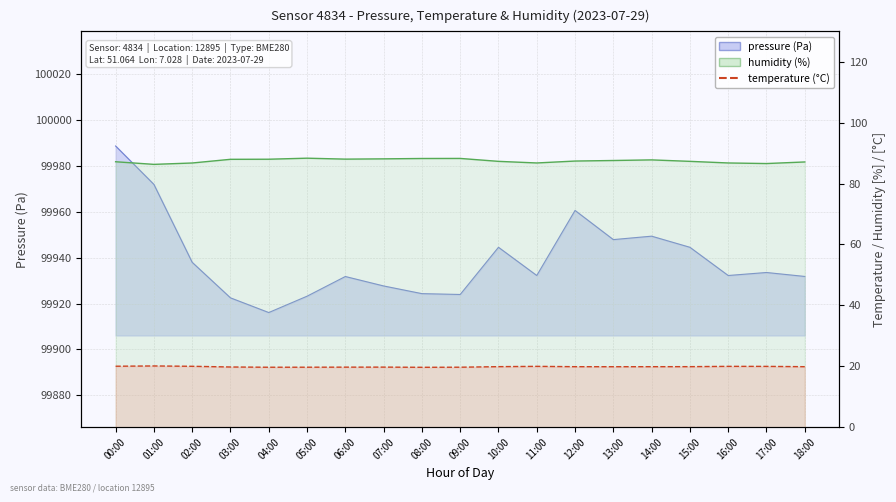

List the labels in order of temperature value, smallest first.

08:00, 04:00, 05:00, 09:00, 06:00, 07:00, 03:00, 13:00, 12:00, 14:00, 18:00, 10:00, 15:00, 17:00, 11:00, 16:00, 02:00, 00:00, 01:00